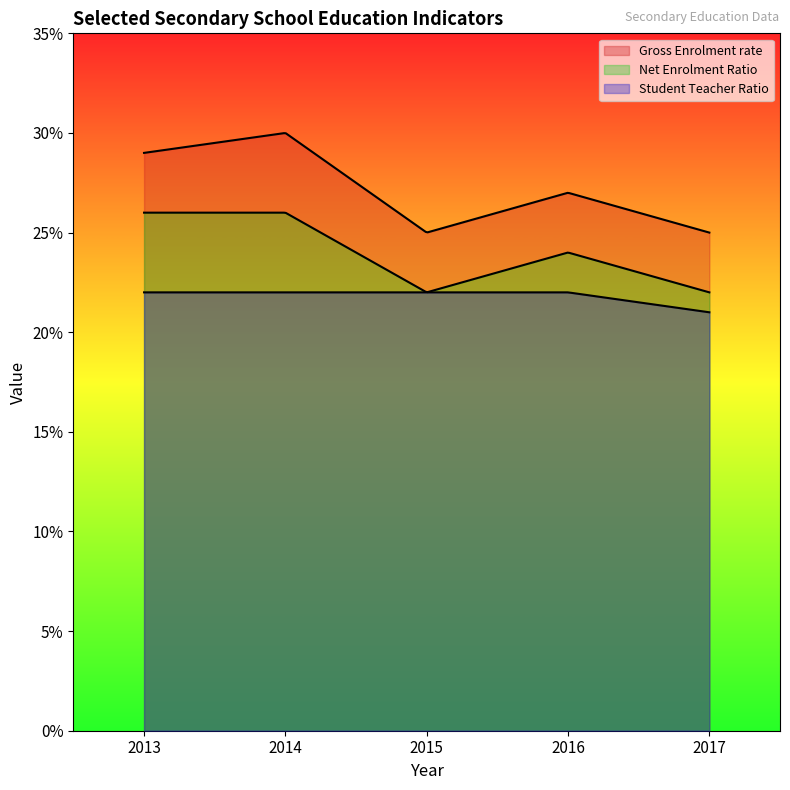

Between 2015 and 2016, which series saw the biggest shift?

Gross Enrolment rate